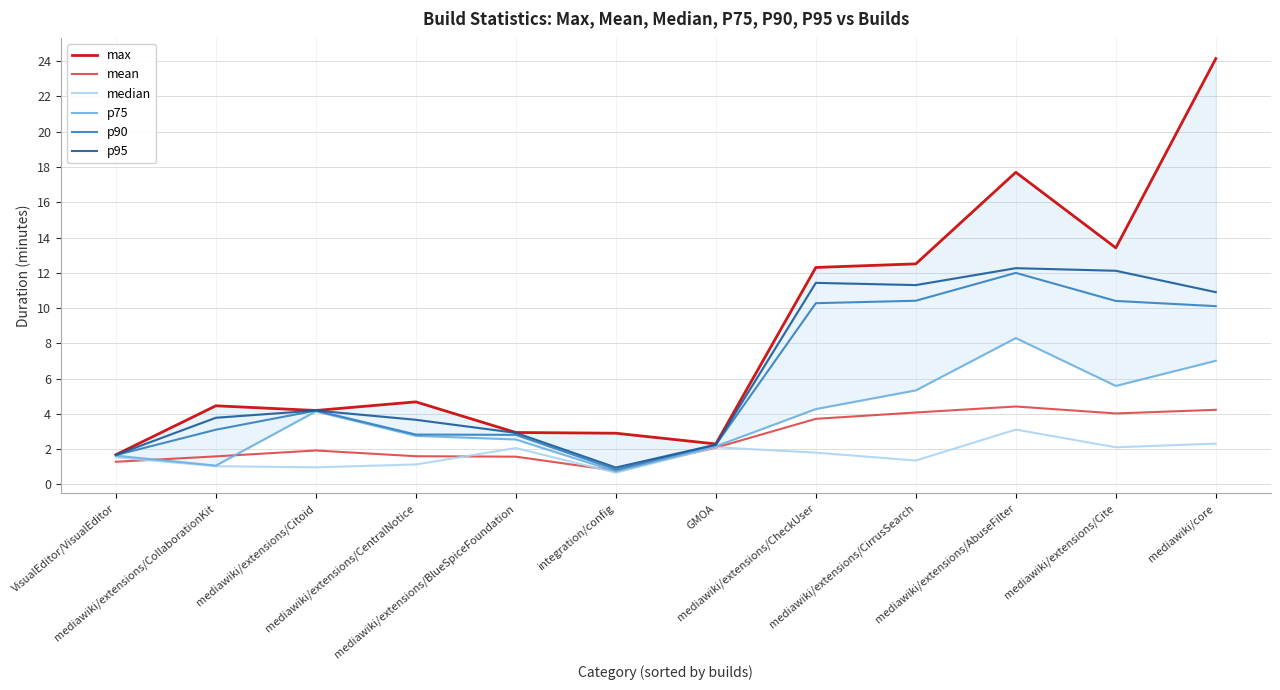

Which category has the highest value across all series?

mediawiki/core